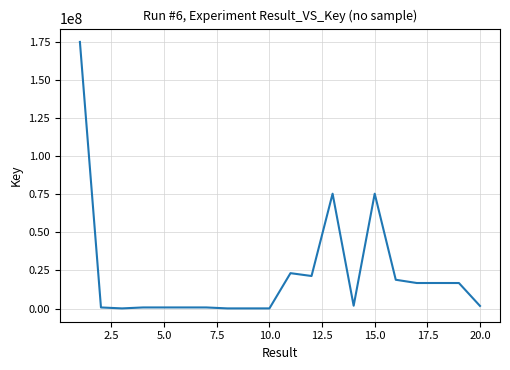

What is the greatest value displayed?

174735595